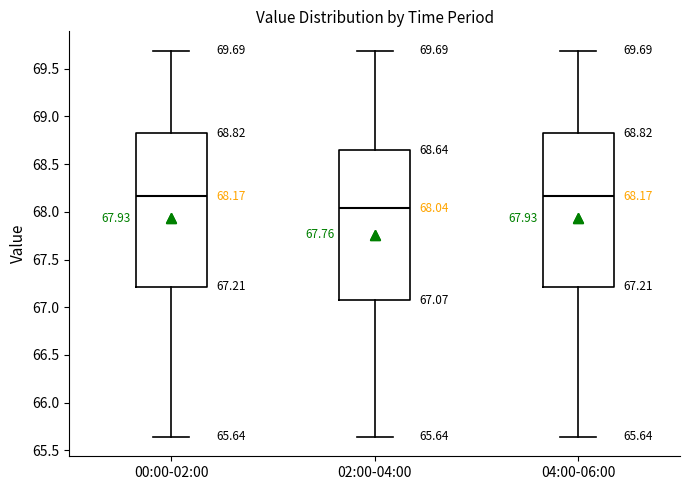

Which box has the lowest median line?

02:00-04:00